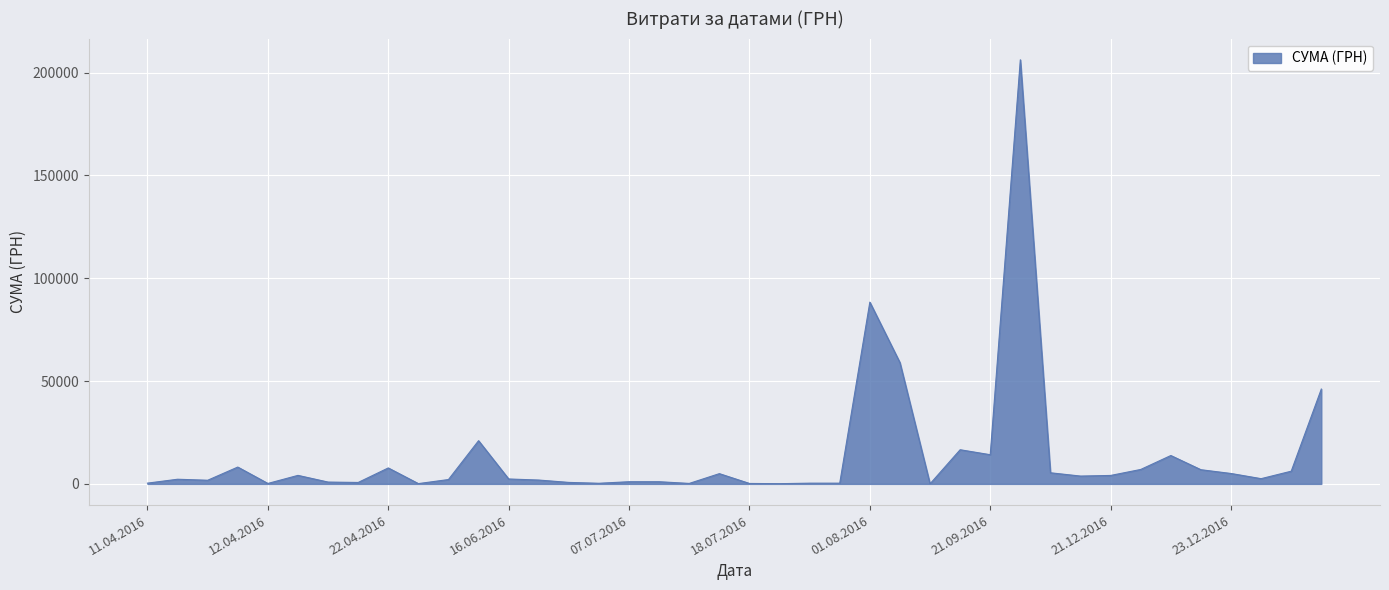

Does the chart have visible grid lines?

Yes